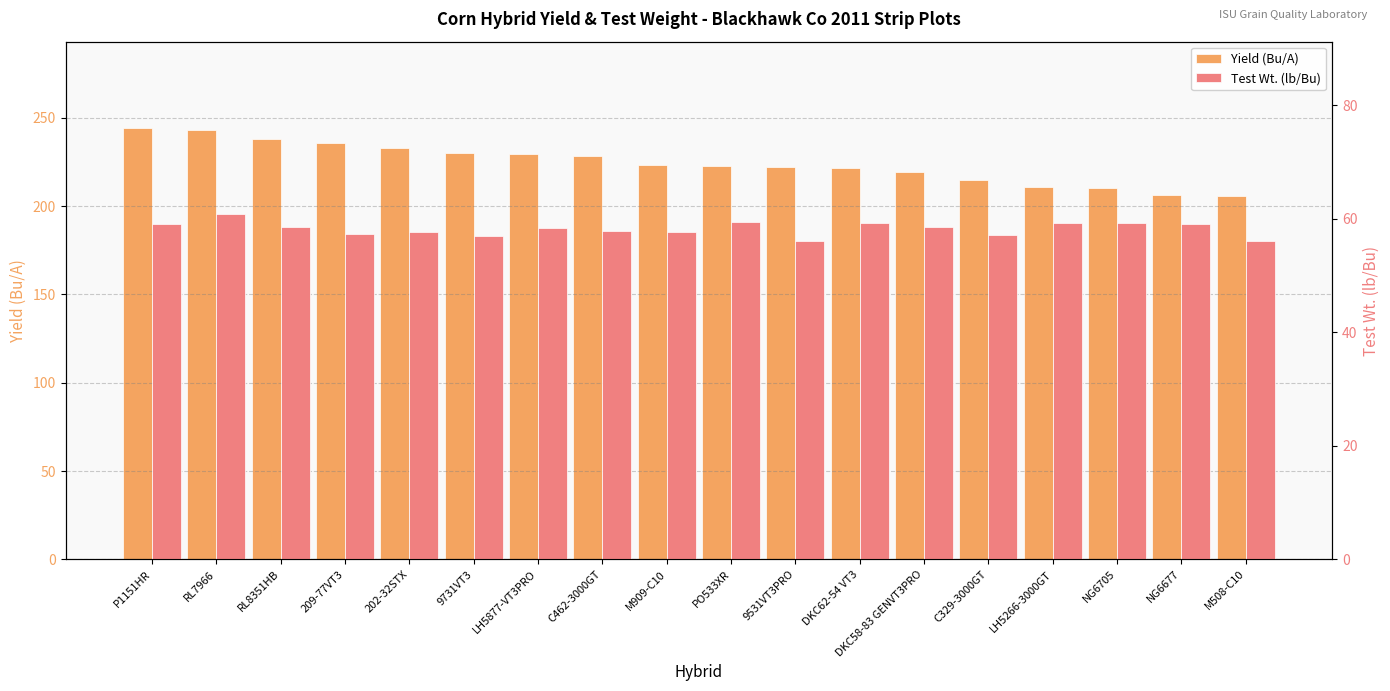

How many bars are there in each group?

2